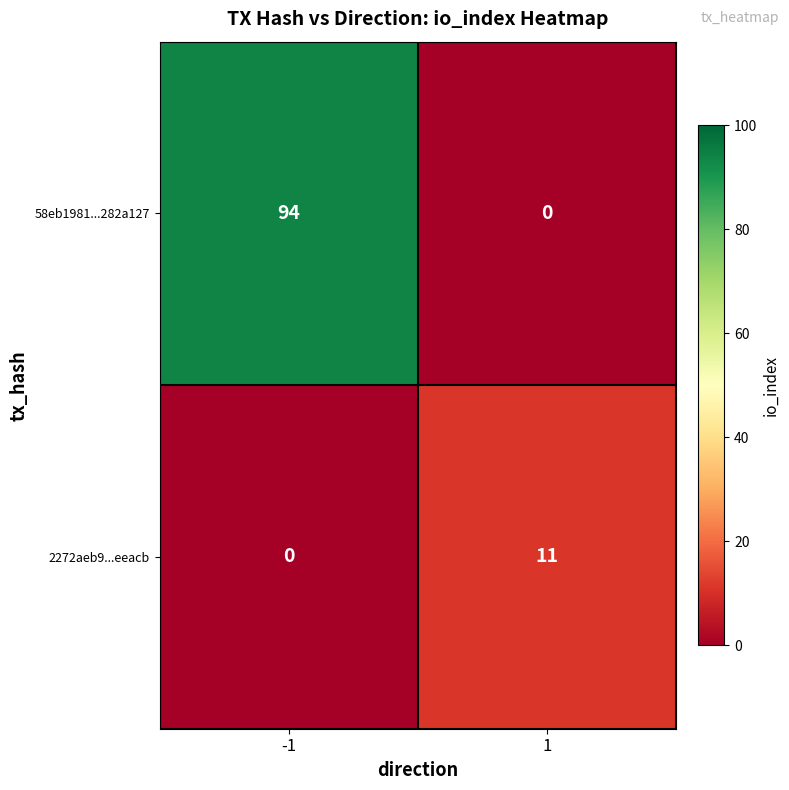

List the series in order of their peak value, highest first.

58eb1981...282a127, 2272aeb9...eeacb